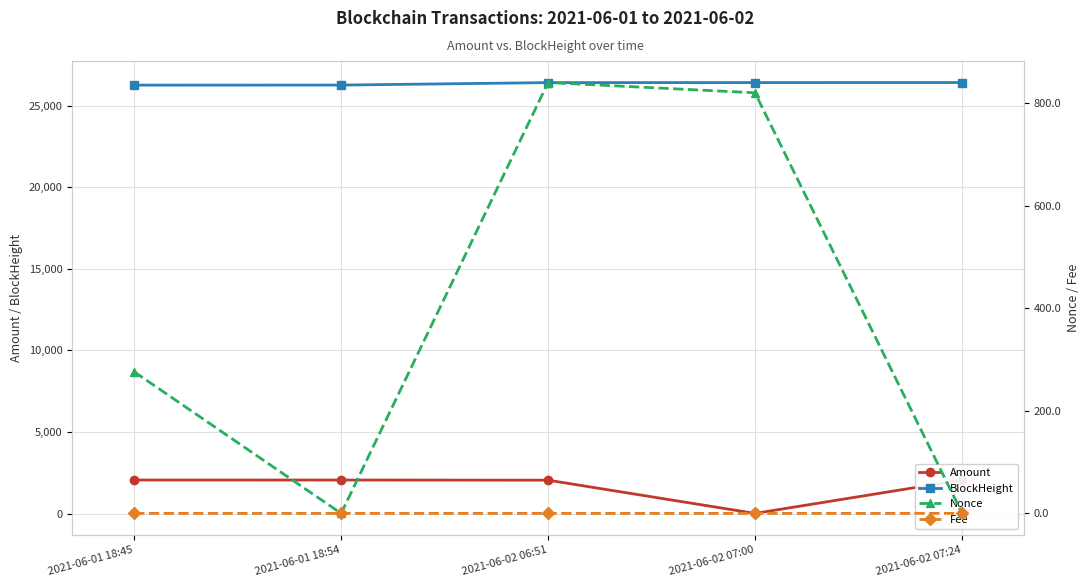

Where does the BlockHeight series first go above 26411?

2021-06-02 07:00